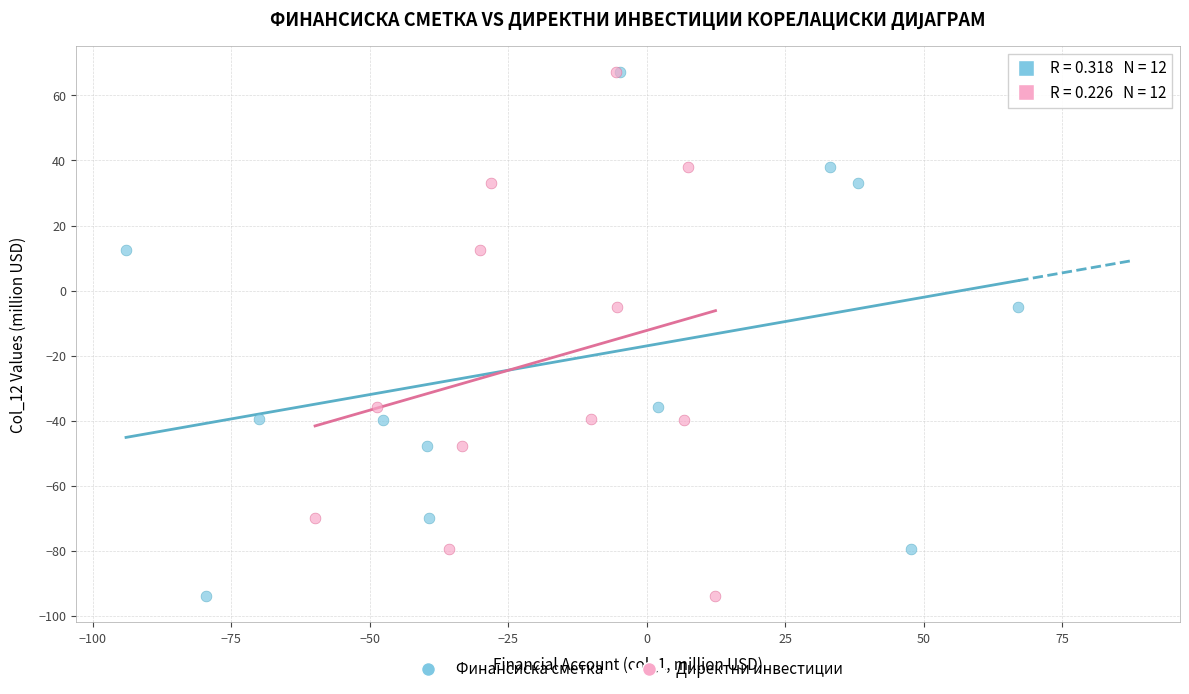

What are all the series names shown in the legend?

Финансиска сметка, Директни инвестиции